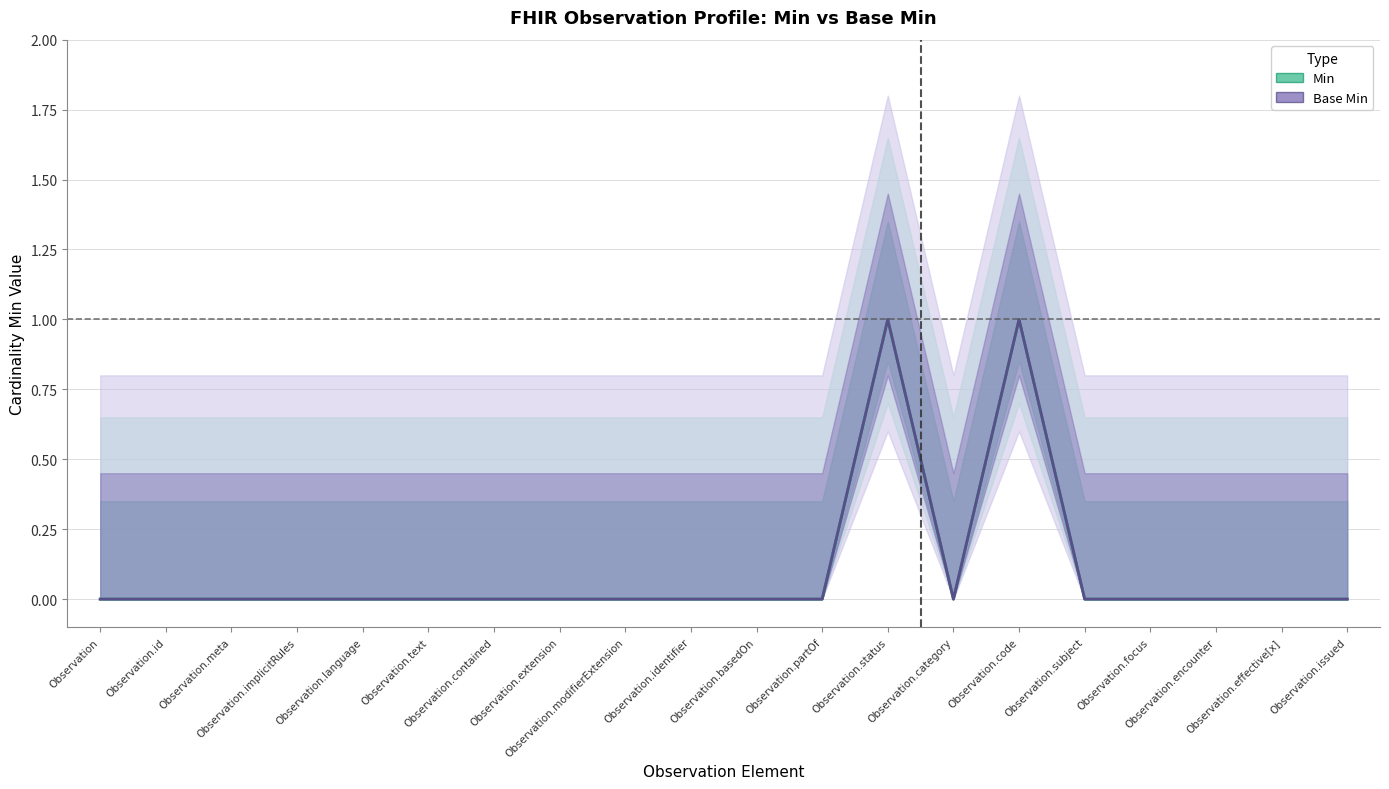

True or false: Base Min and Min cross at least once.

False